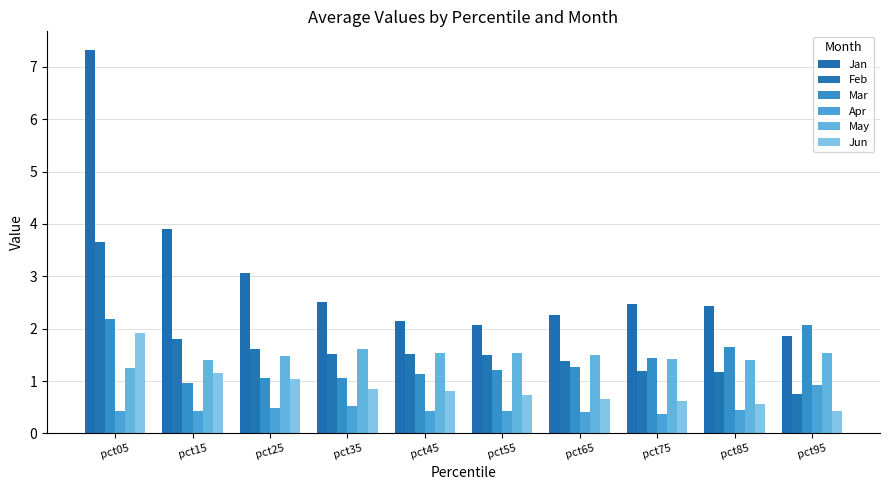

At which category is the sum across all series the highest?

pct05